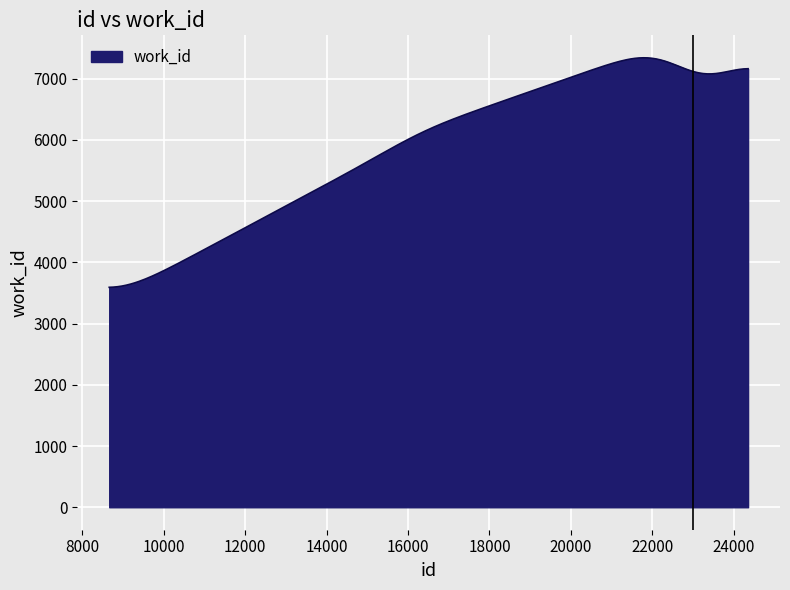

What is the maximum value shown in the chart?

7342.1